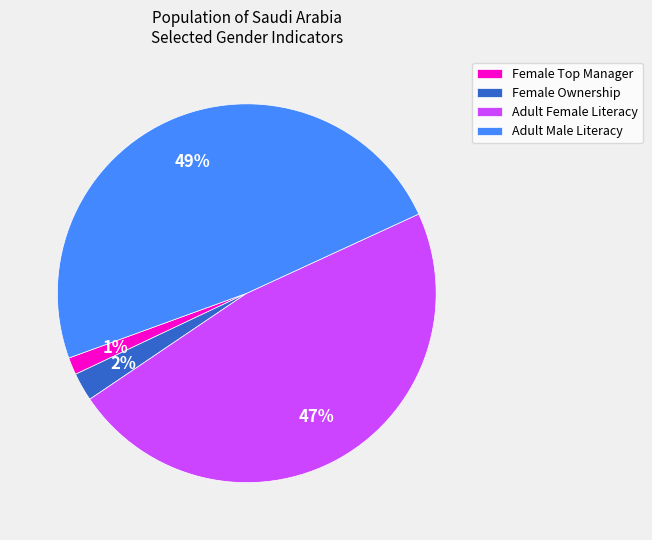

What is the smallest slice in the pie chart?

Female Top Manager